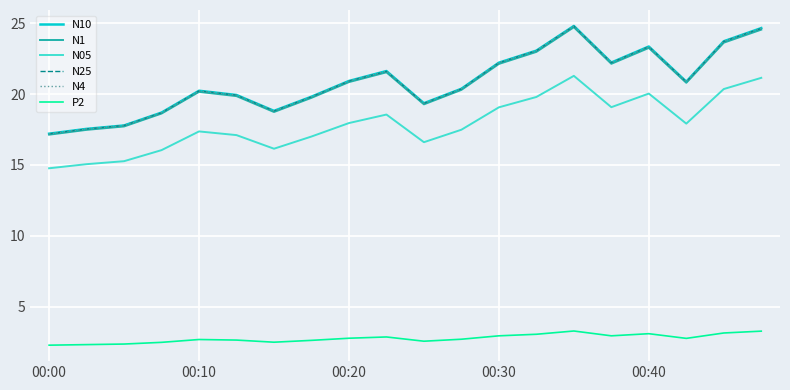

In N4, how many points are lower than both neighbors (excluding endpoints)?

4